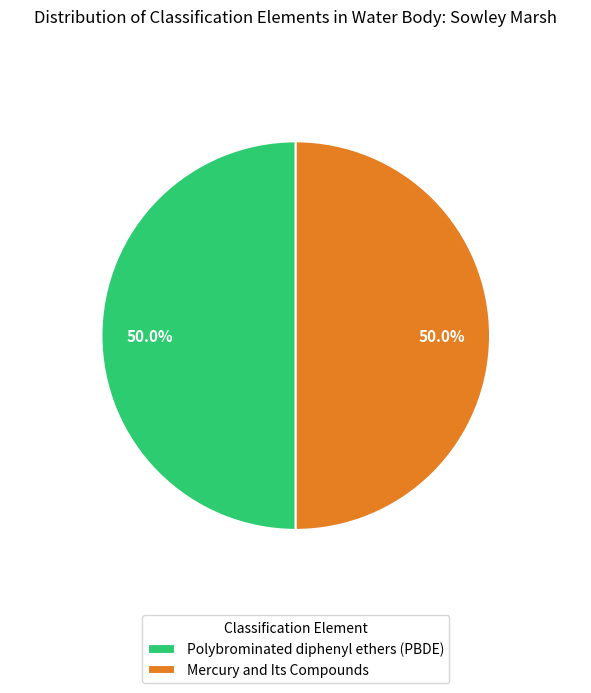

How many segments does this pie chart have?

2